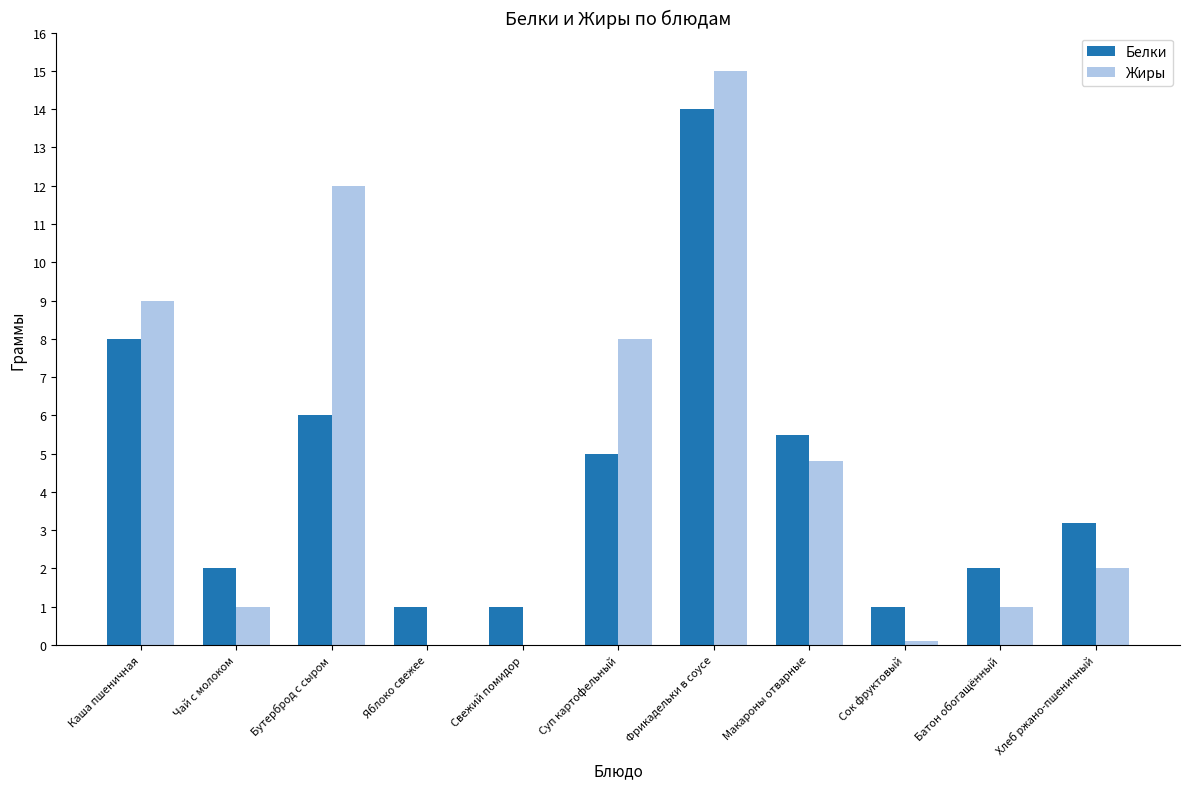

Which series has the widest spread of values?

Жиры